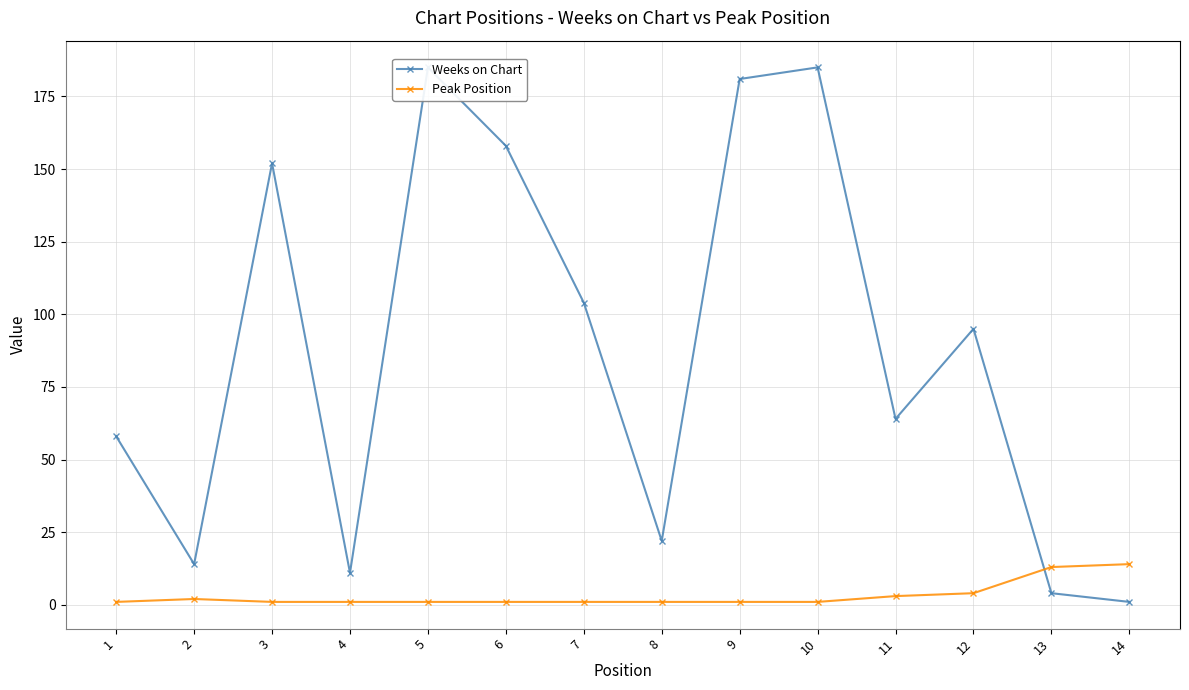

At which category does the chart reach its peak across all series?

5